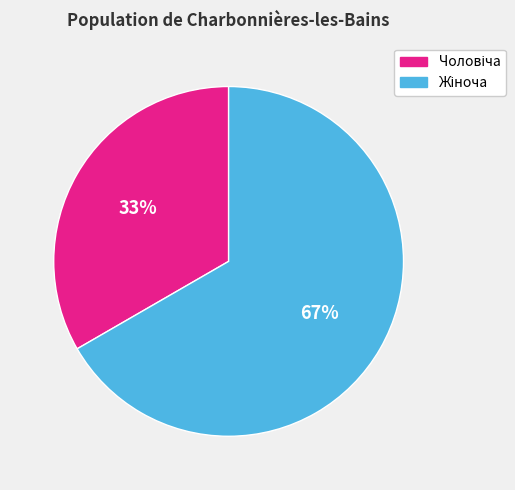

To the nearest percent, what is the average slice percentage?

50%